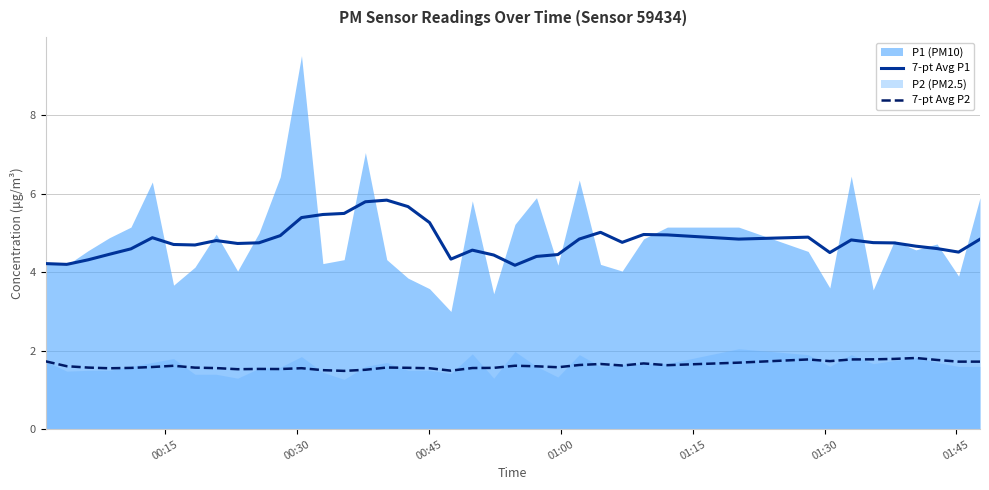

What is the sum of all 7-pt Avg P2 values?

64.9